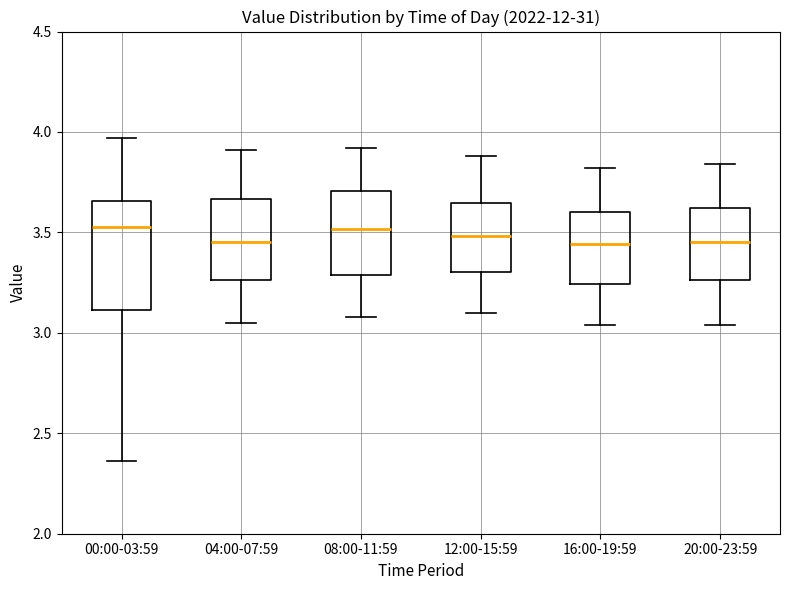

Reading left to right, read every box against the y-axis: the position of its median line, the range the box covers, and the ends of its whiskers. The values are not printed on the chart, so give them approximately, as read against the axis.

00:00-03:59: median 3.55, box 3.10 to 3.65, whiskers 2.35 to 3.95
04:00-07:59: median 3.45, box 3.25 to 3.65, whiskers 3.05 to 3.90
08:00-11:59: median 3.50, box 3.30 to 3.70, whiskers 3.10 to 3.90
12:00-15:59: median 3.50, box 3.30 to 3.65, whiskers 3.10 to 3.90
16:00-19:59: median 3.45, box 3.25 to 3.60, whiskers 3.05 to 3.80
20:00-23:59: median 3.45, box 3.25 to 3.60, whiskers 3.05 to 3.85